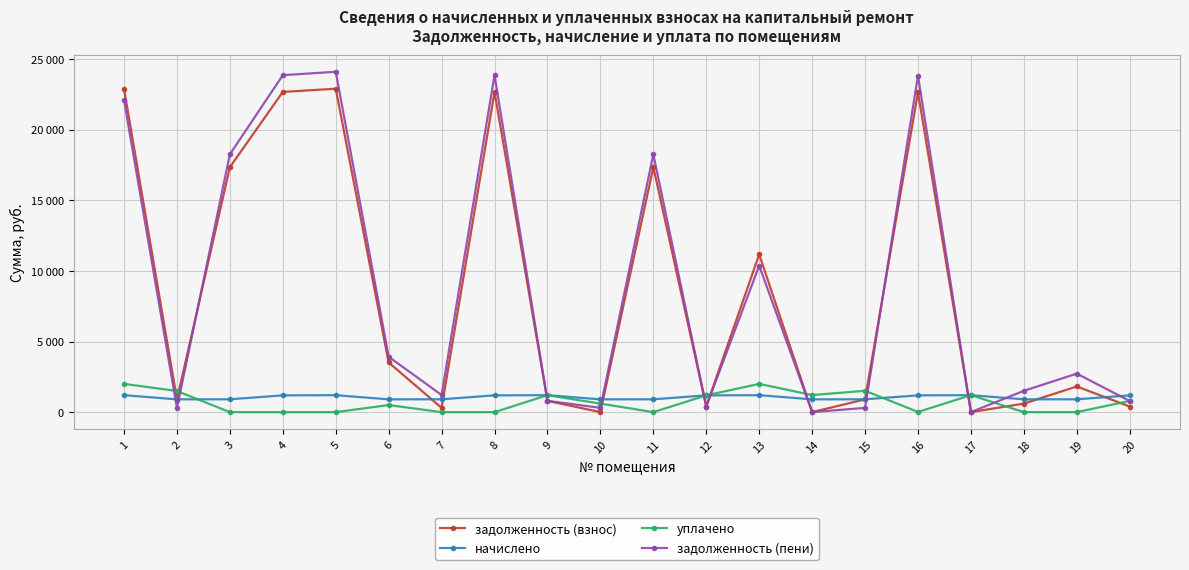

Which category has the lowest value in the задолженность (пени) series?

14